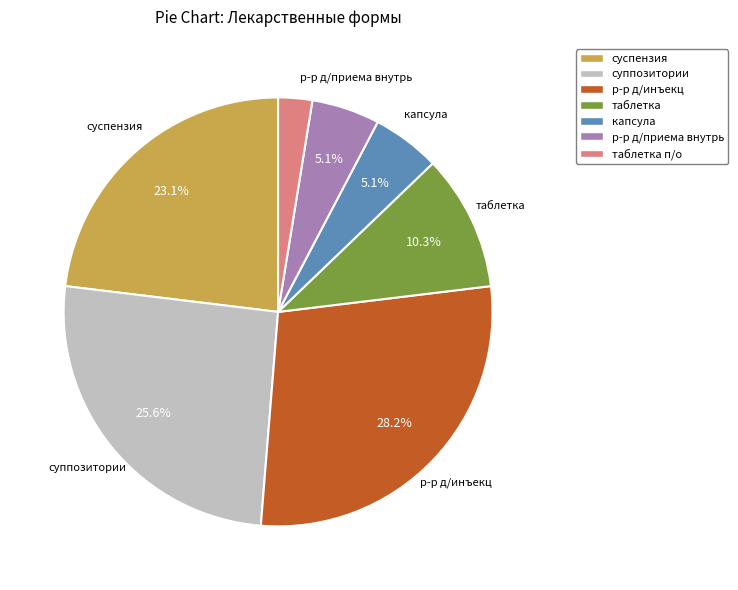

To the nearest percent, what is the combined percentage of таблетка and р-р д/инъекц?

38%